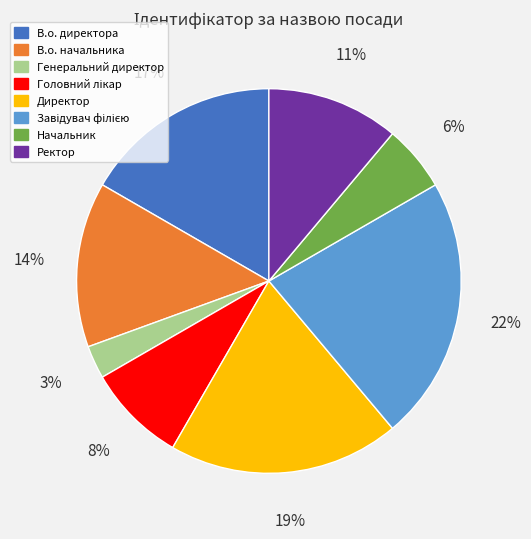

To the nearest percent, what is the difference between the largest and smallest slice percentages?

19%